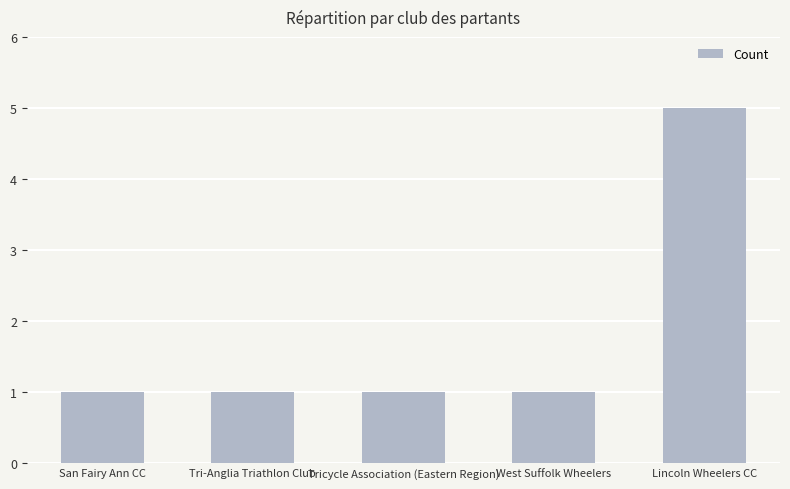

What is the ratio of the value at Lincoln Wheelers CC to the value at West Suffolk Wheelers?

5.0